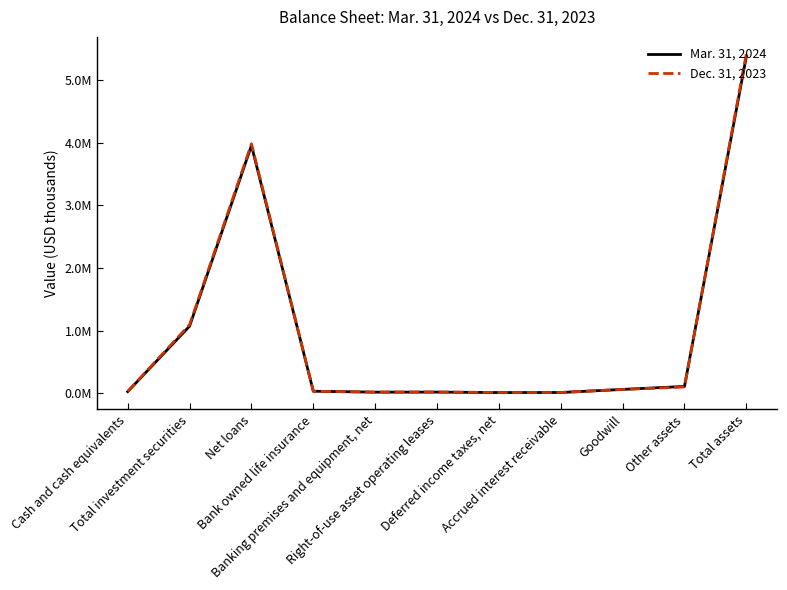

At which label does Dec. 31, 2023 first exceed 35265?

Total investment securities